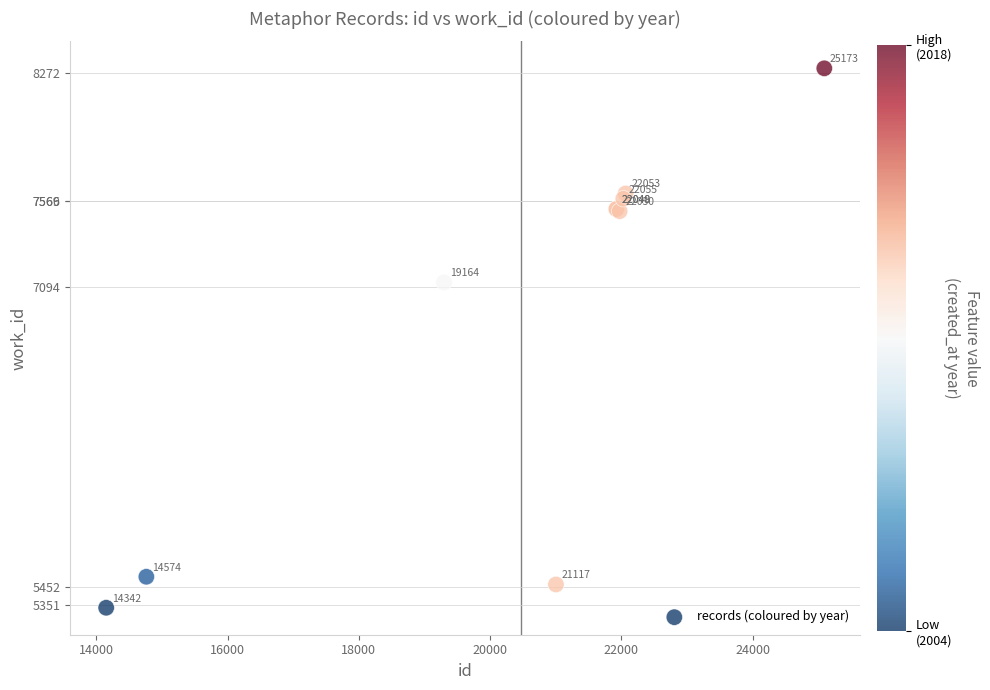

What Y value in the scatter plot is closest to 6816?

7121.8